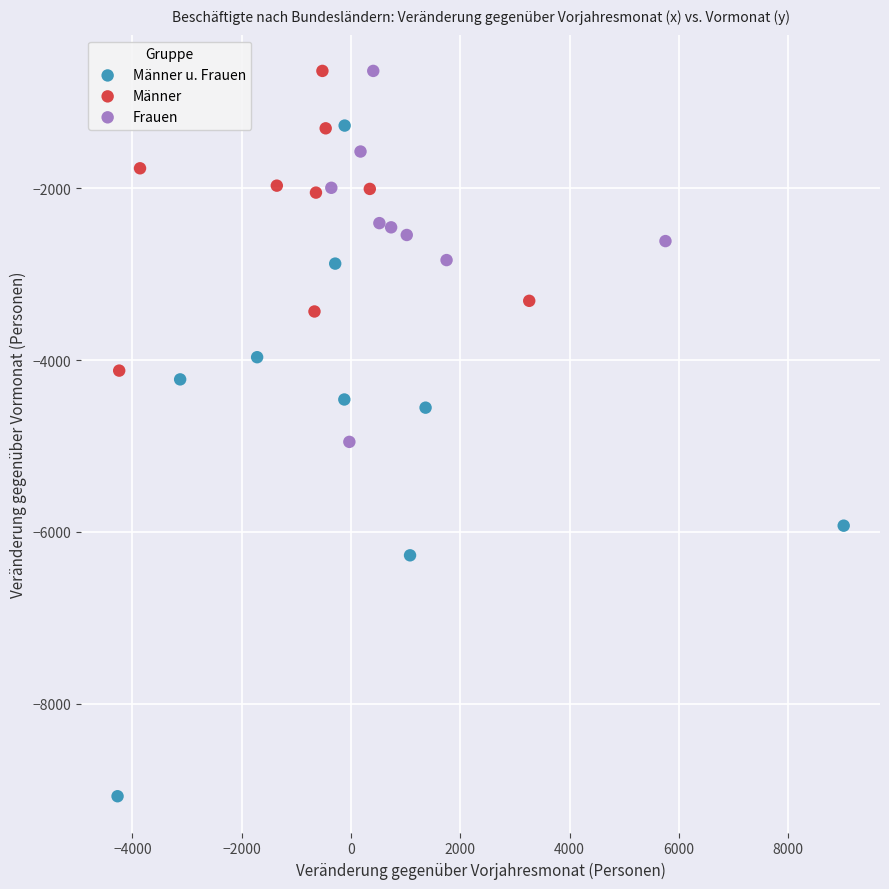

What are all the series names shown in the legend?

Männer u. Frauen, Männer, Frauen